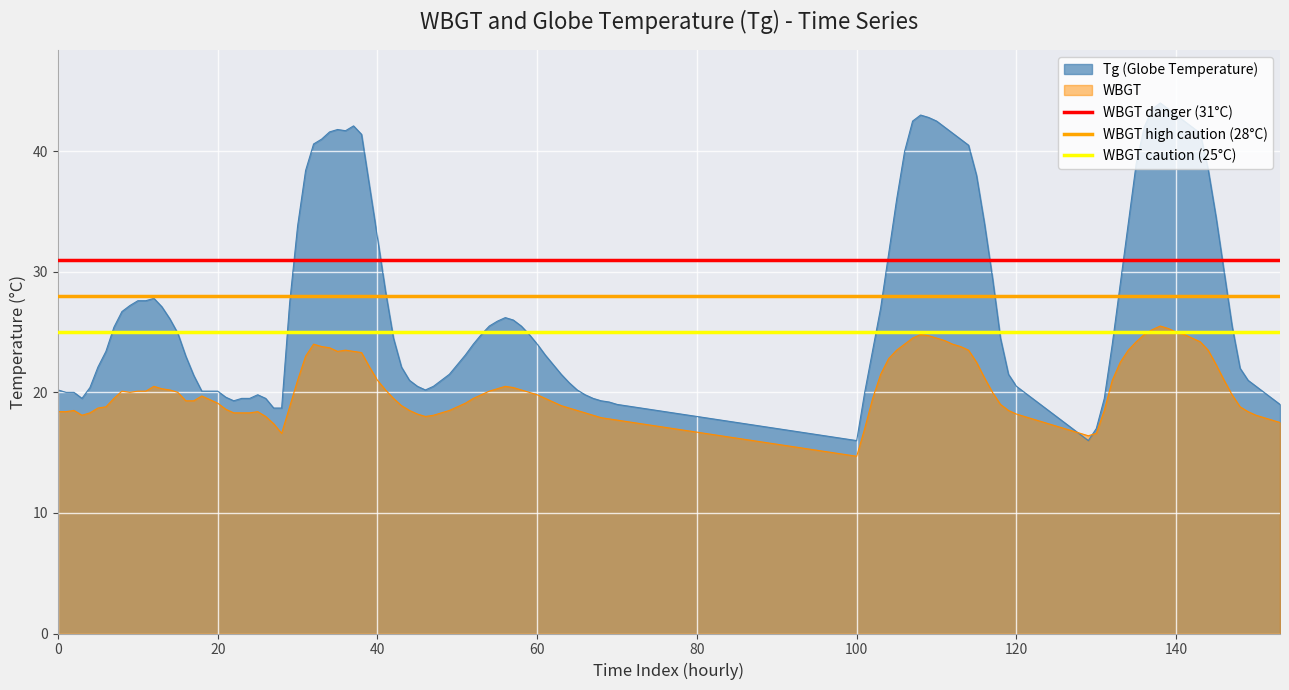

True or false: WBGT has a value of 19.2 at 100.

False